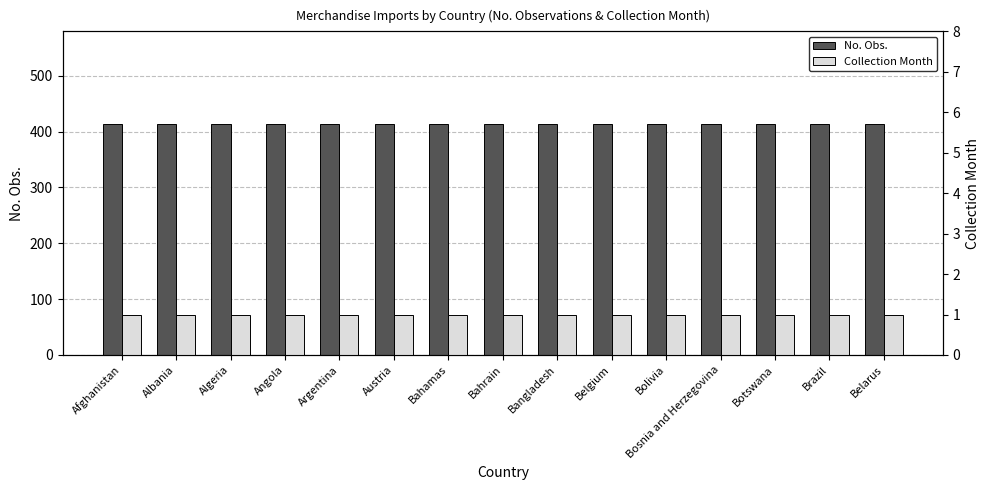

Is it true that Collection Month equals 1 at Brazil?

False